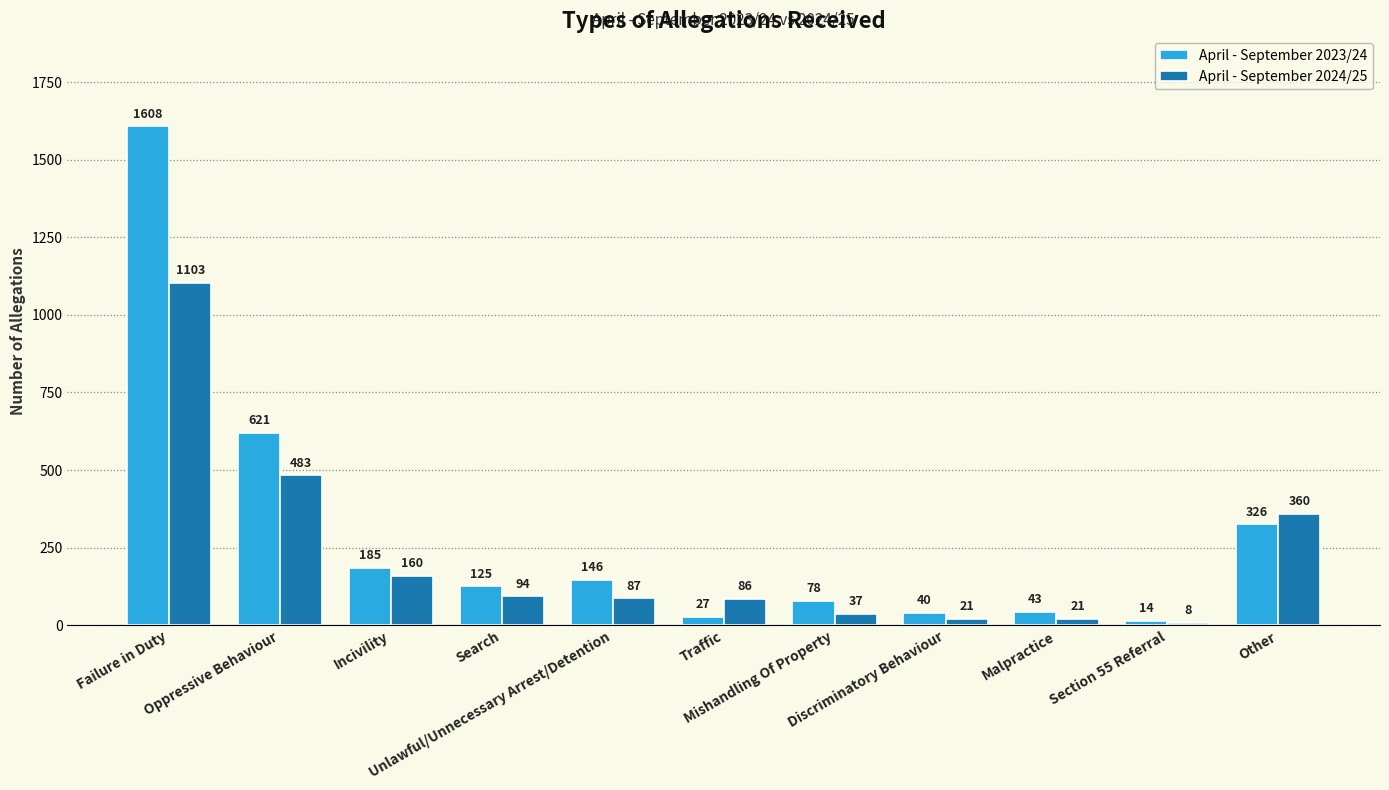

Where does the April - September 2024/25 series first go above 87?

Failure in Duty